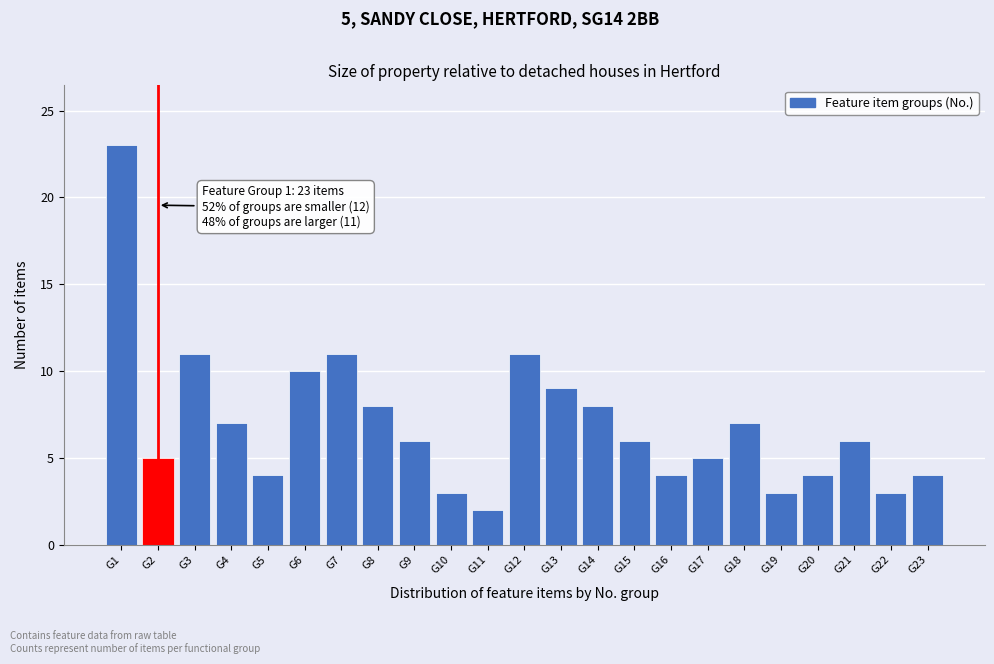

Reading right to left, transcribe all the data shown in this chart.

4	3	6	4	3	7	5	4	6	8	9	11	2	3	6	8	11	10	4	7	11	5	23